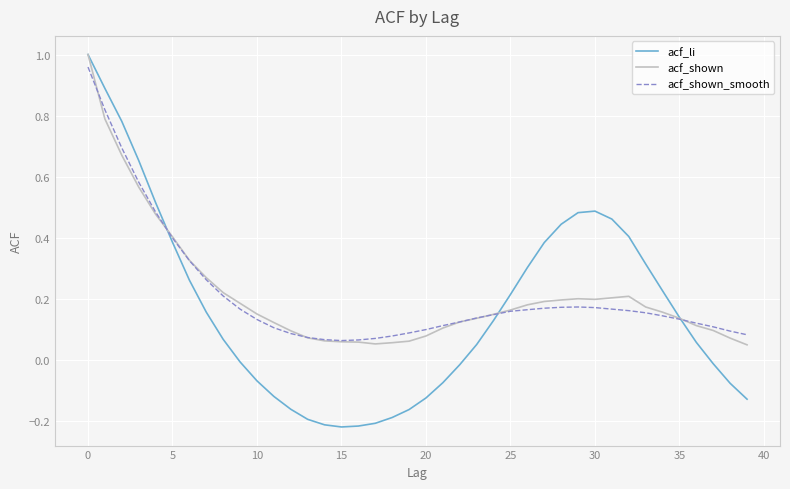

Which series has the largest range (max minus min)?

acf_li